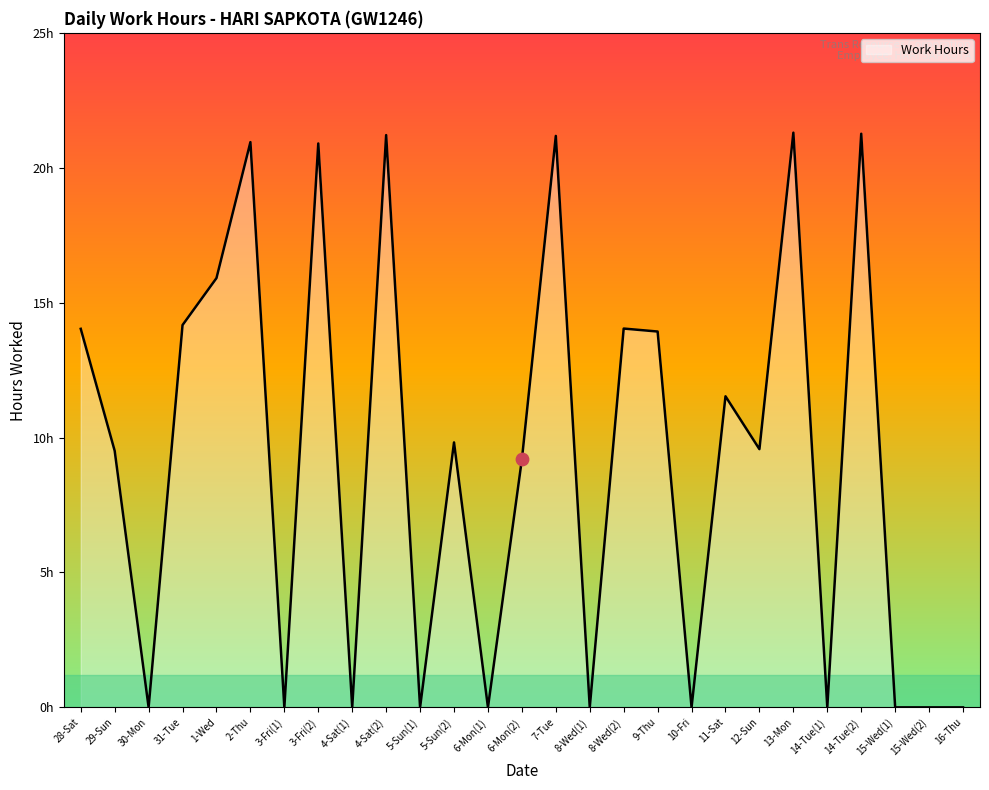

Approximately how many times larger is the value at 29-Sun compared to 9-Thu?

0.7